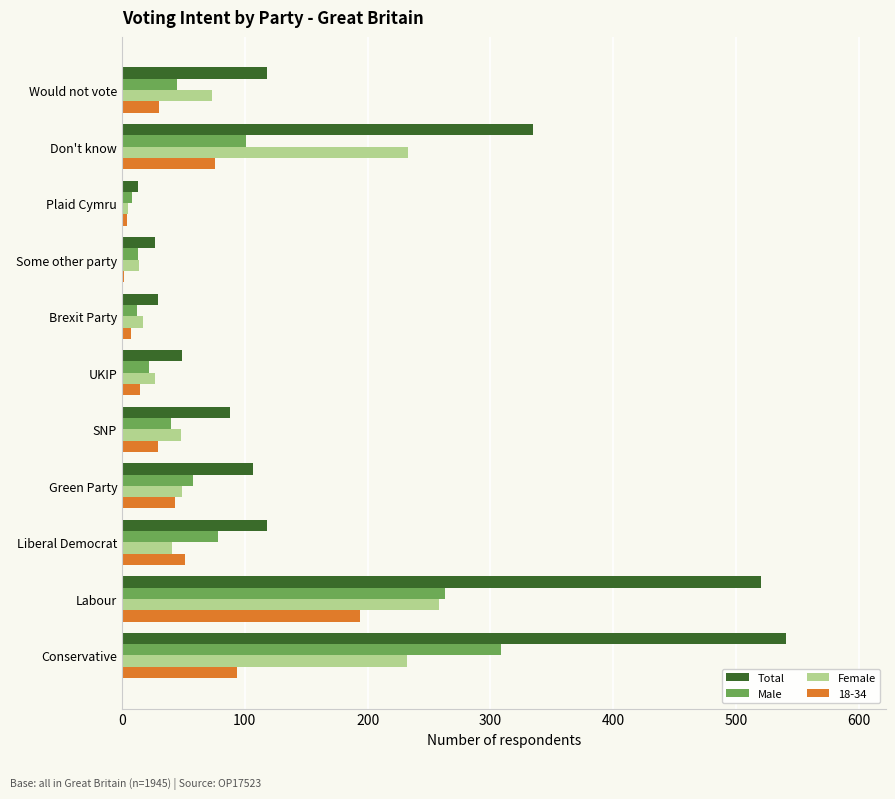

Which series has the largest range (max minus min)?

Total